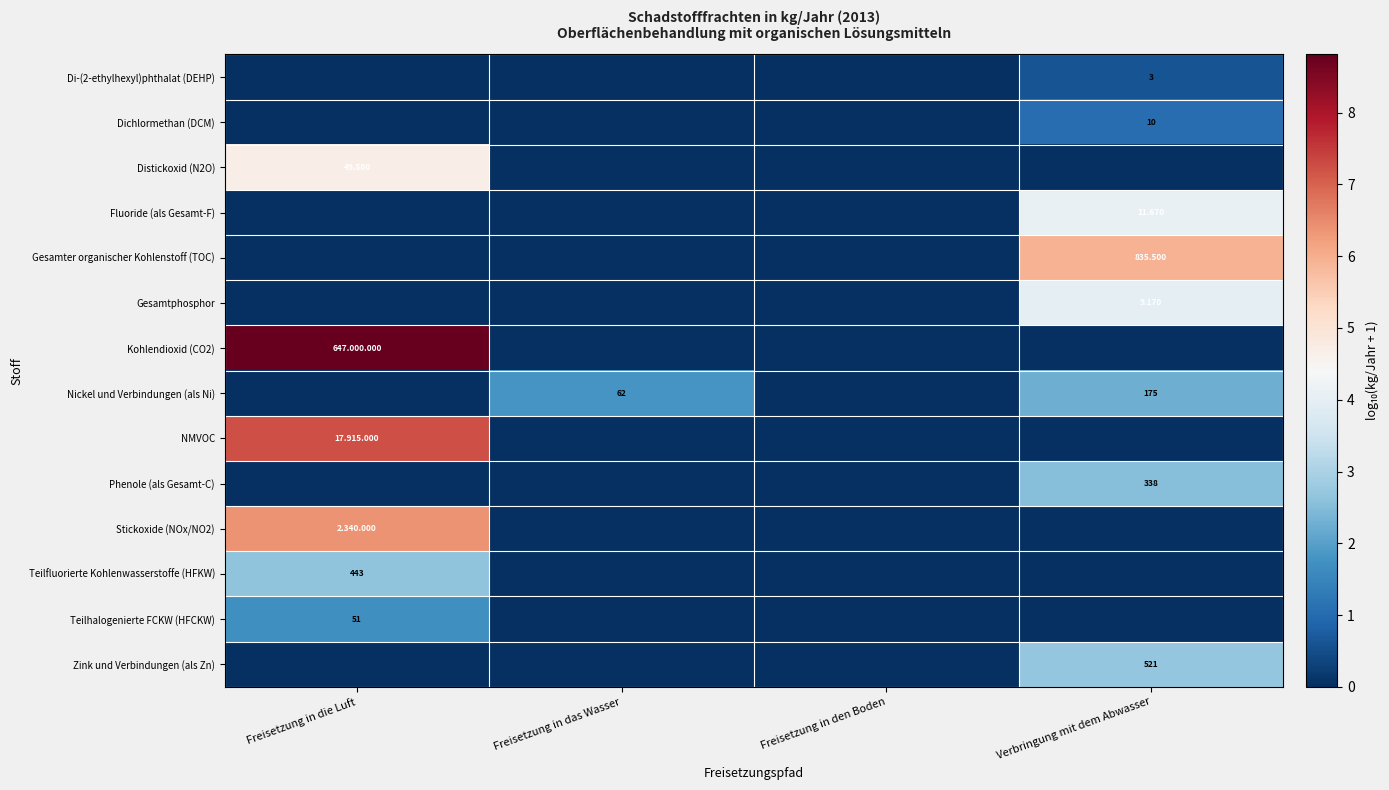

True or false: Zink und Verbindungen (als Zn) has a value of 0.0 at Freisetzung in das Wasser.

True